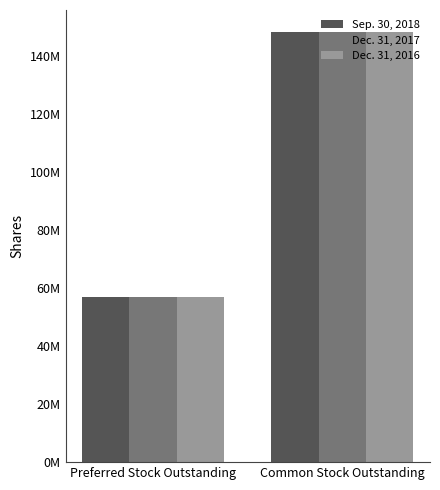

Which series changed the most between Preferred Stock Outstanding and Common Stock Outstanding?

Sep. 30, 2018